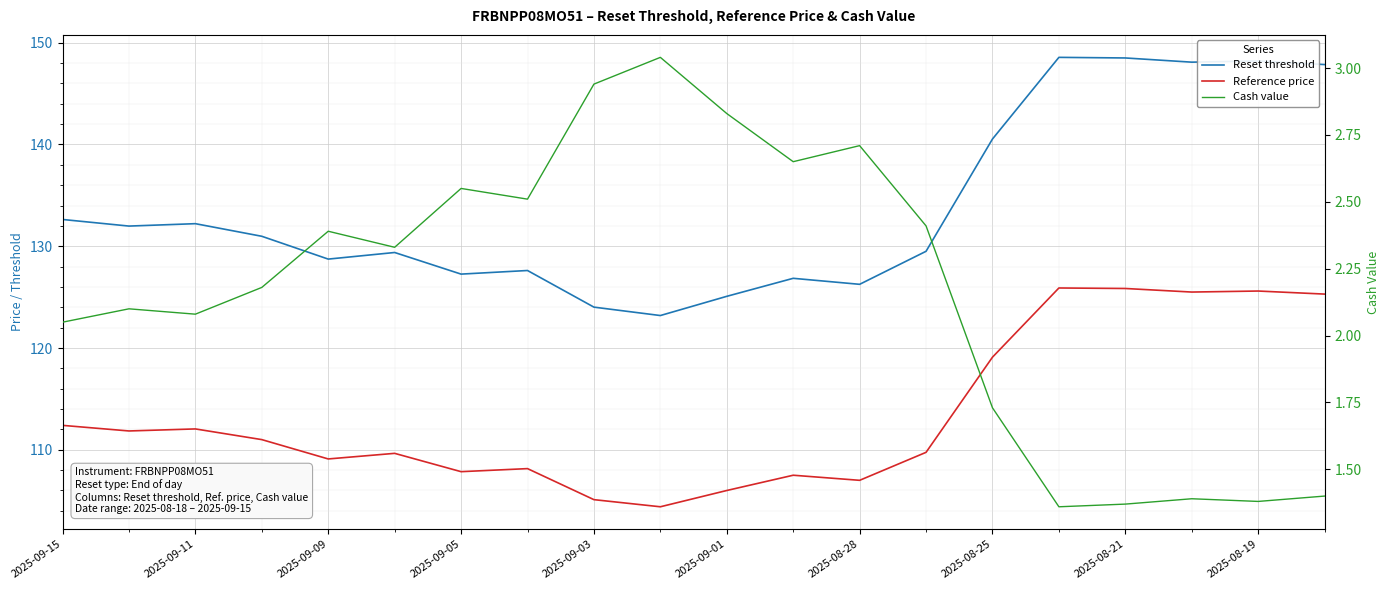

What is the total value across all series at 2025-08-19?

275.2